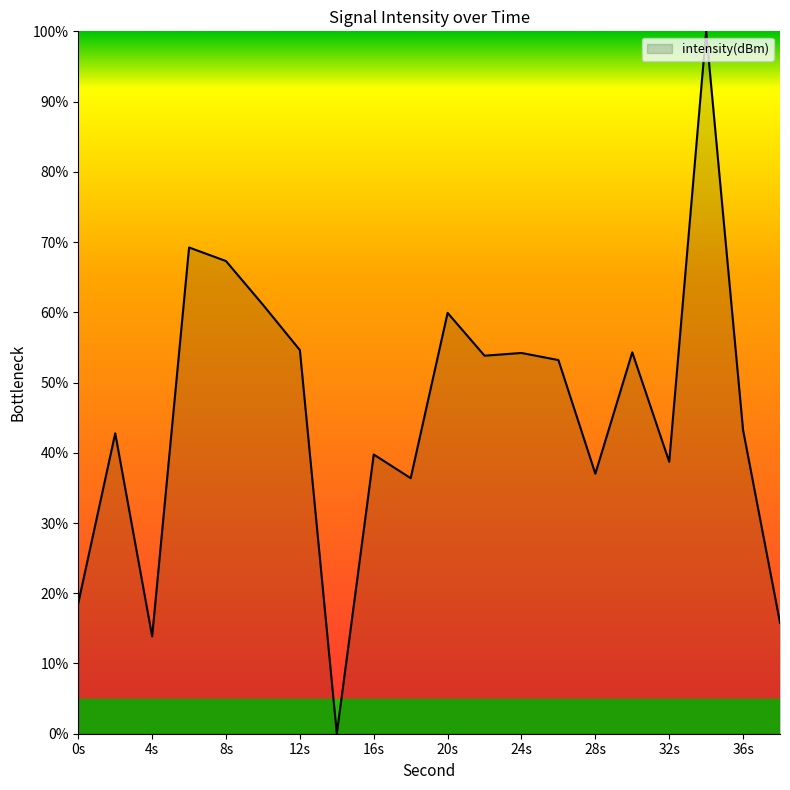

What is the difference between the second highest and second lowest values?

55.4